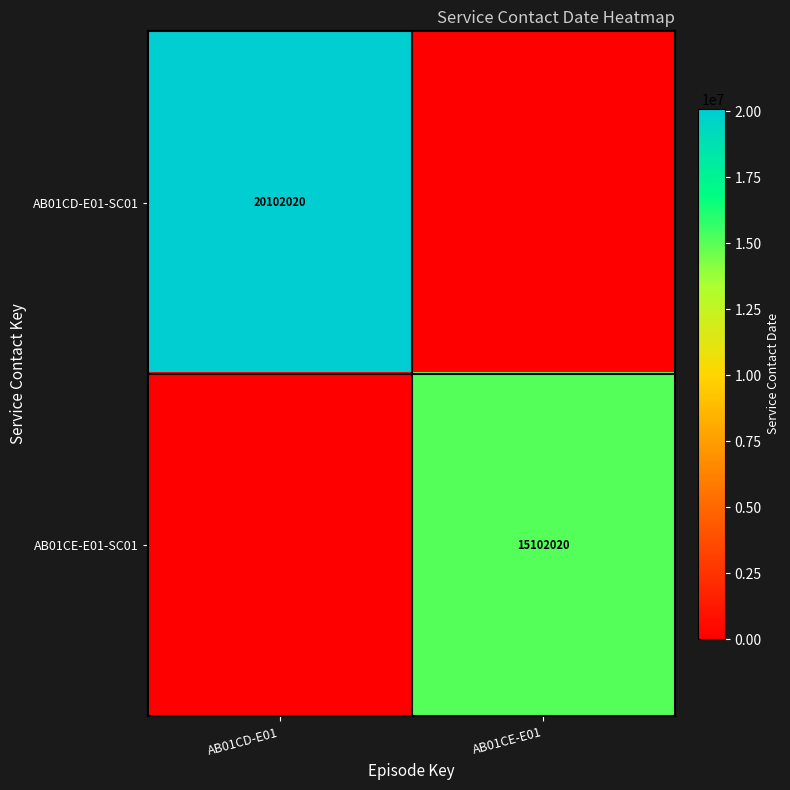

Which has a higher value, AB01CD-E01 or AB01CE-E01?

AB01CD-E01